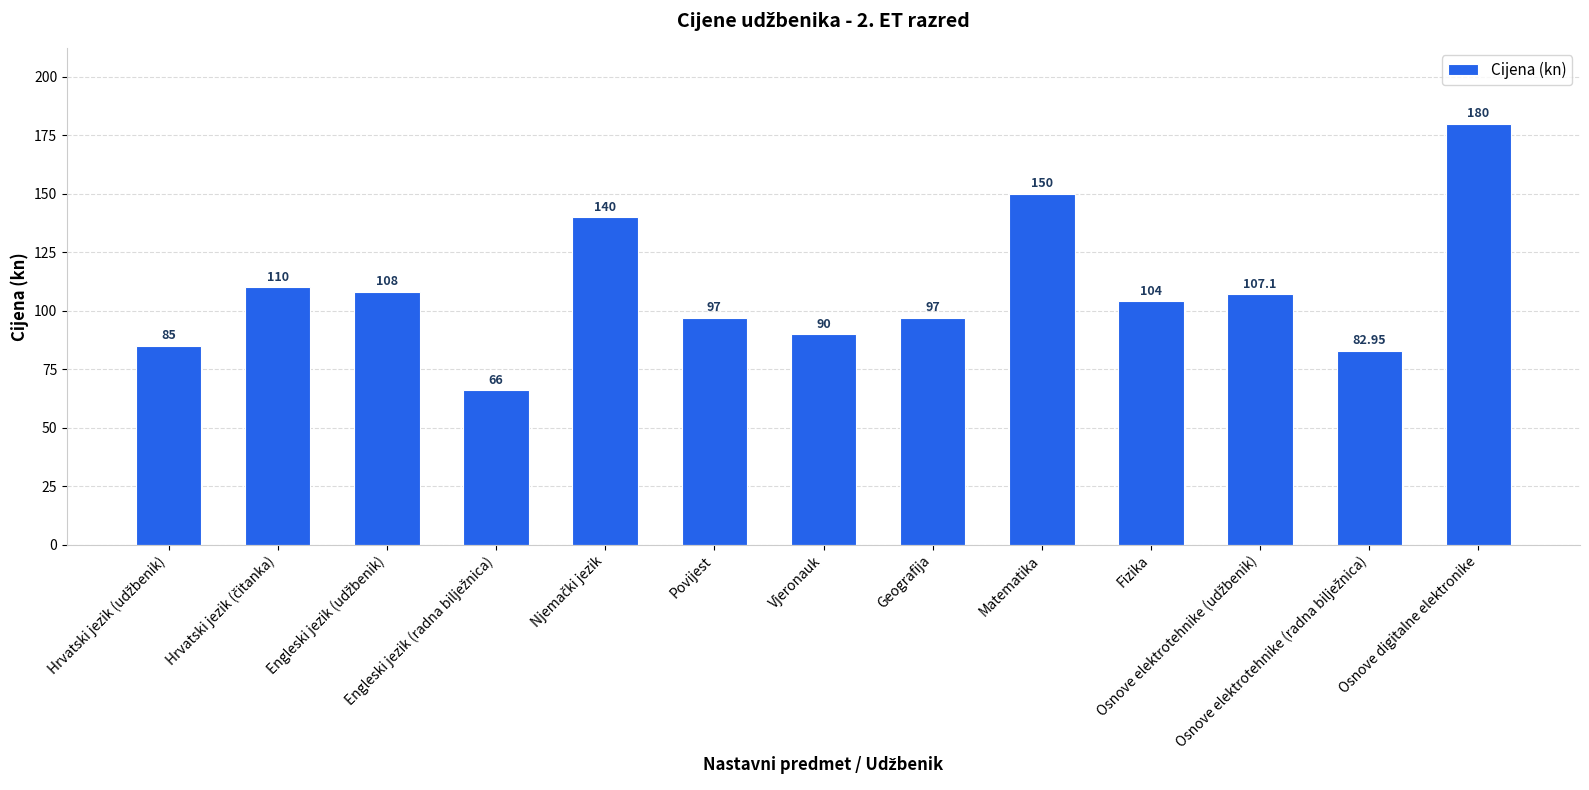

Which has a higher value, Povijest or Matematika?

Matematika